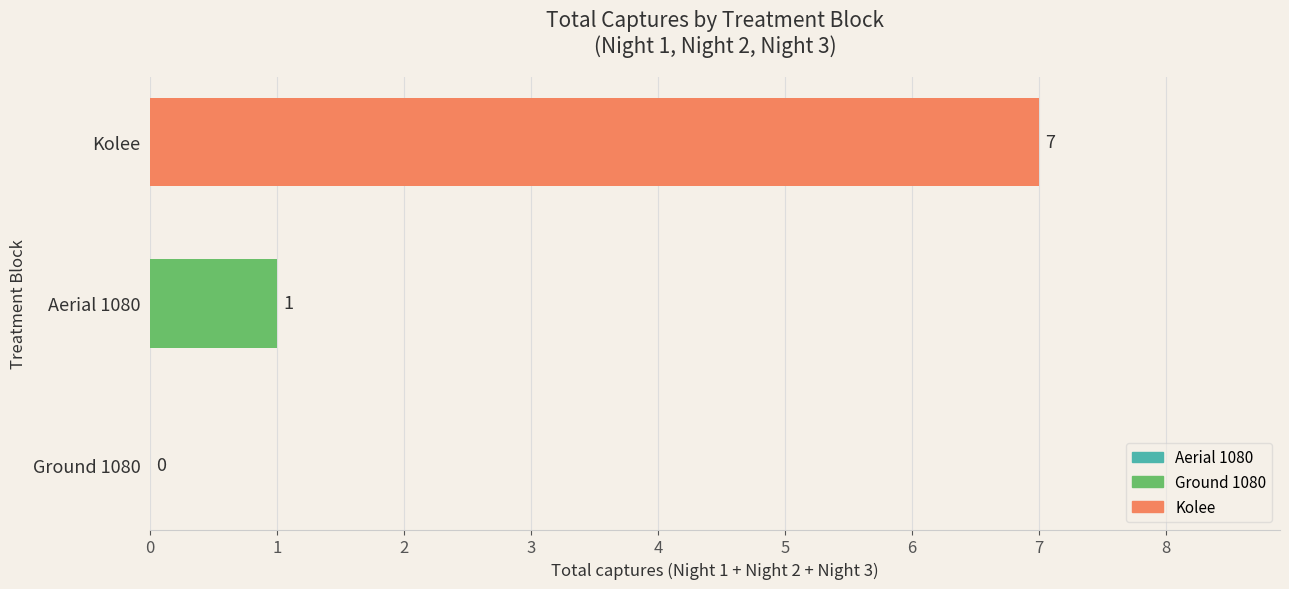

Count the number of categories in the chart.

3